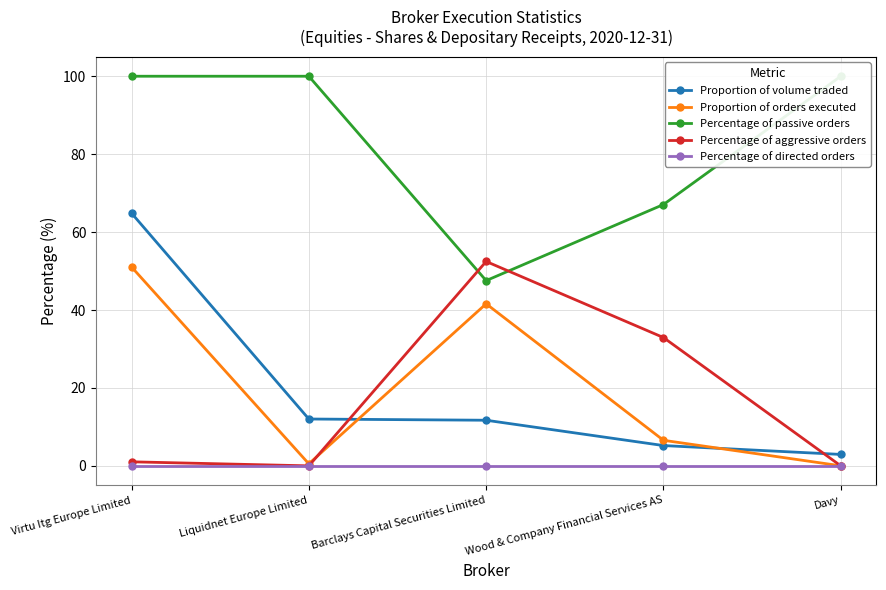

True or false: Proportion of orders executed has a value of 0.0 at Davy.

False